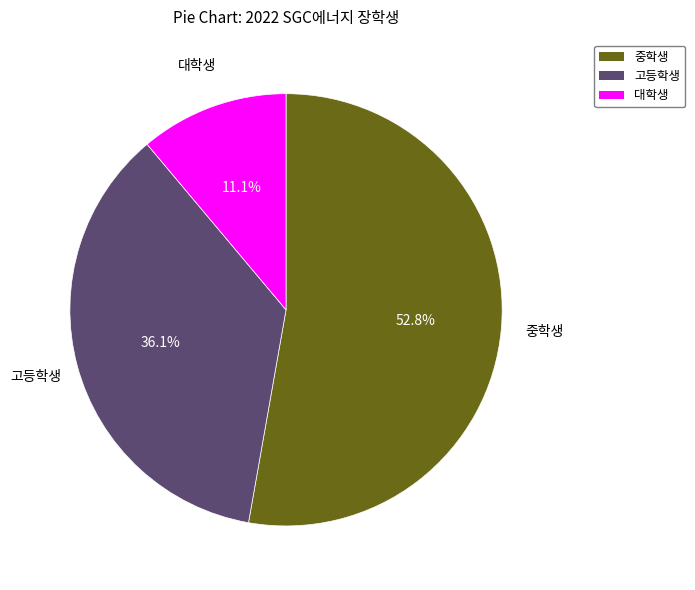

Rank the categories by value from highest to lowest.

중학생, 고등학생, 대학생